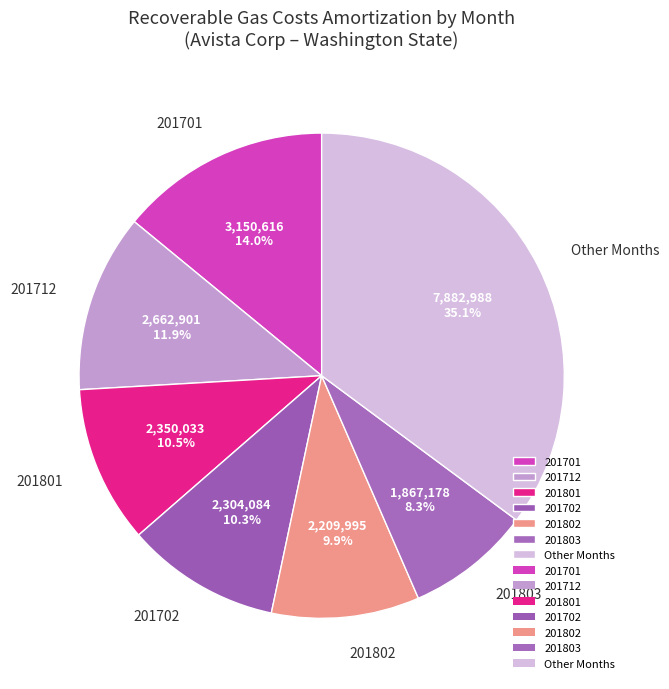

Which category has the biggest portion of the pie?

Other Months